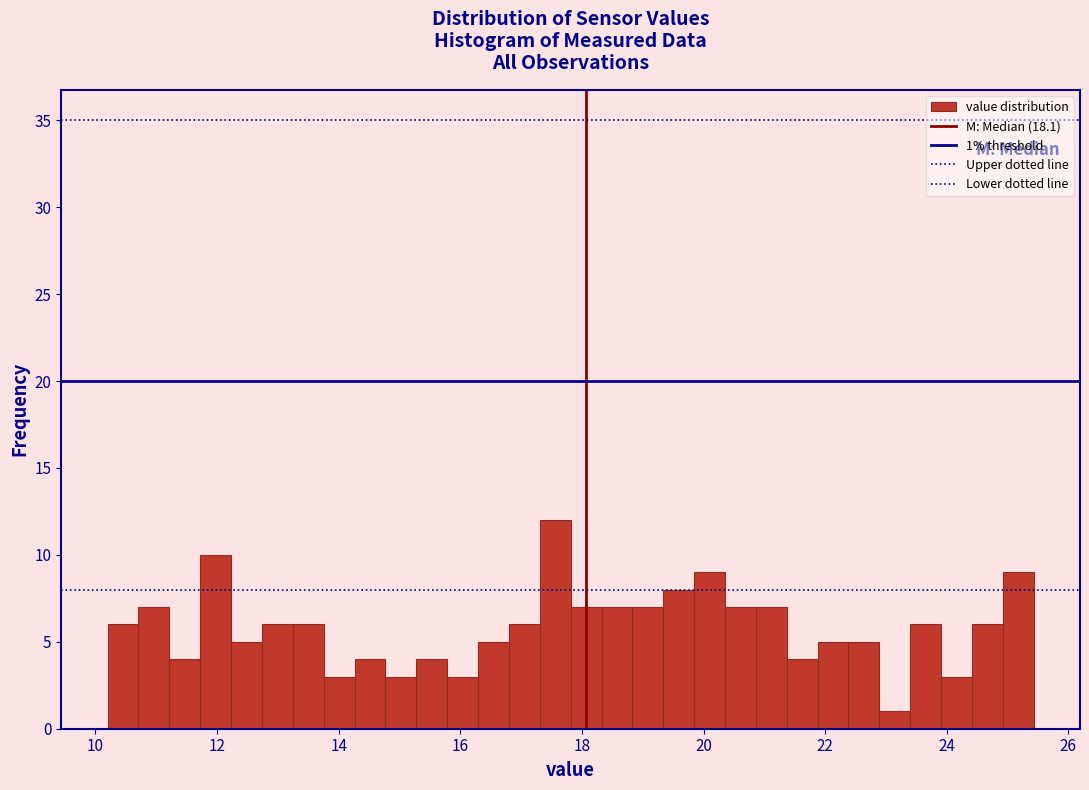

Read against the x-axis, roughly where is the centre of the tallest bar?

17.6